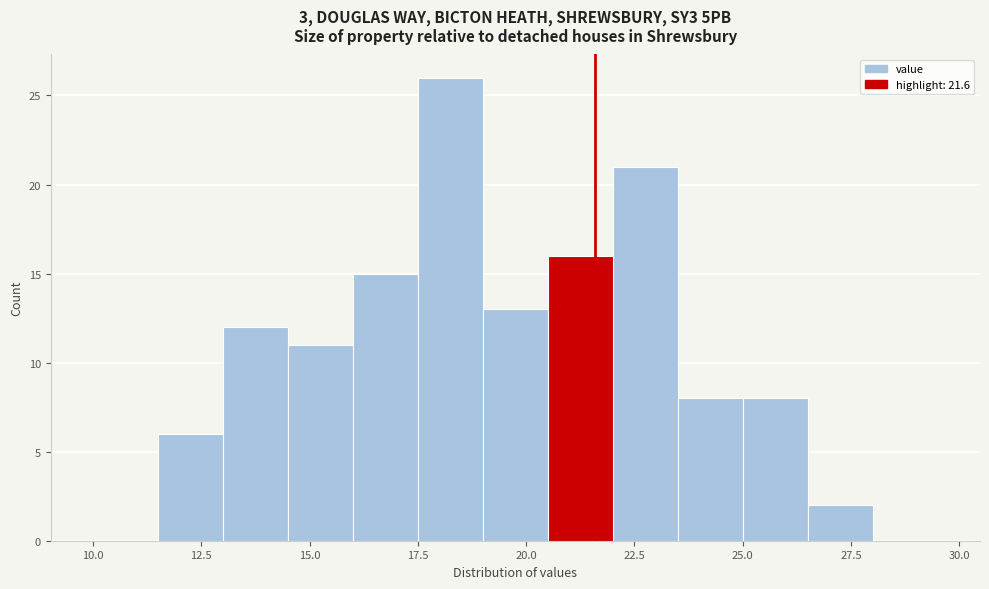

Read against the x-axis, roughly where is the centre of the tallest bar?

18.5